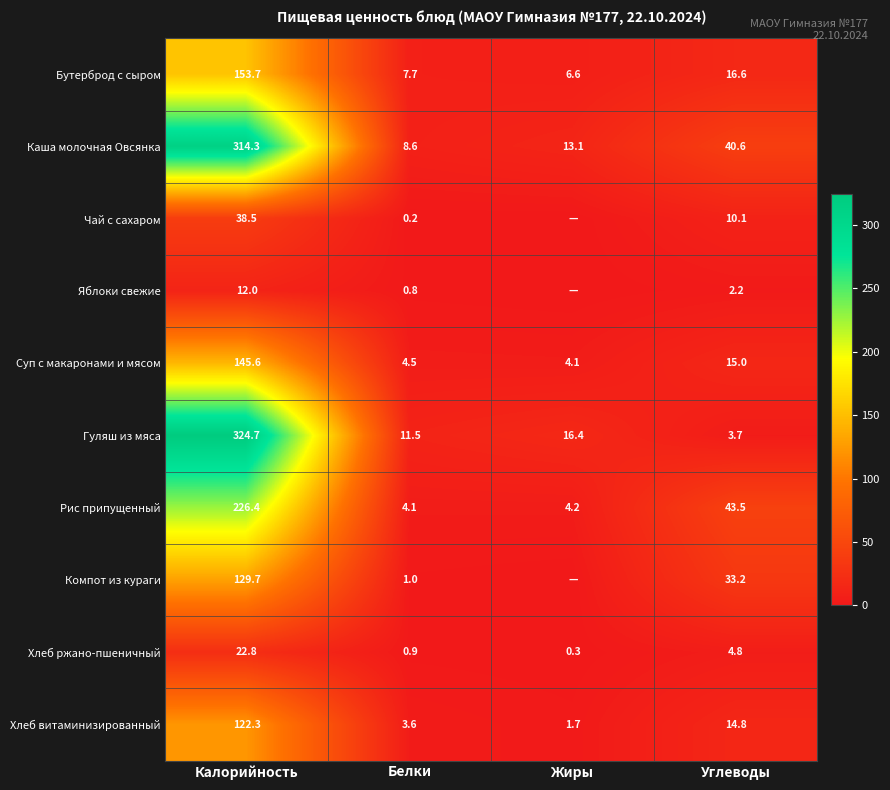

List the labels in order of Каша молочная Овсянка value, smallest first.

Белки, Жиры, Углеводы, Калорийность